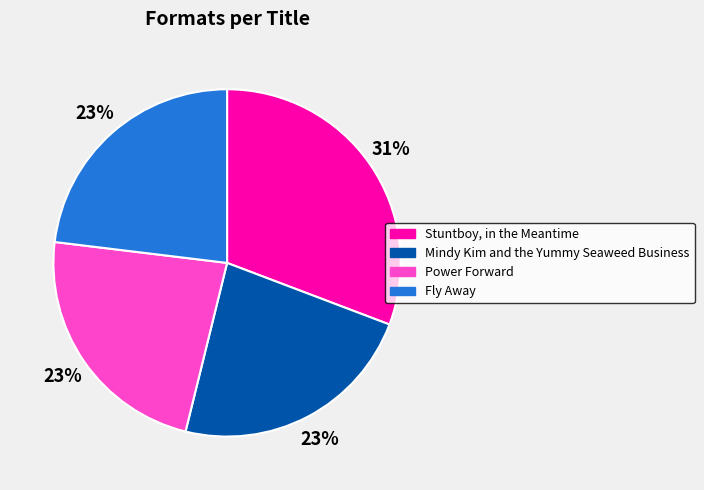

What percentage is the Power Forward slice, to the nearest percent?

23%